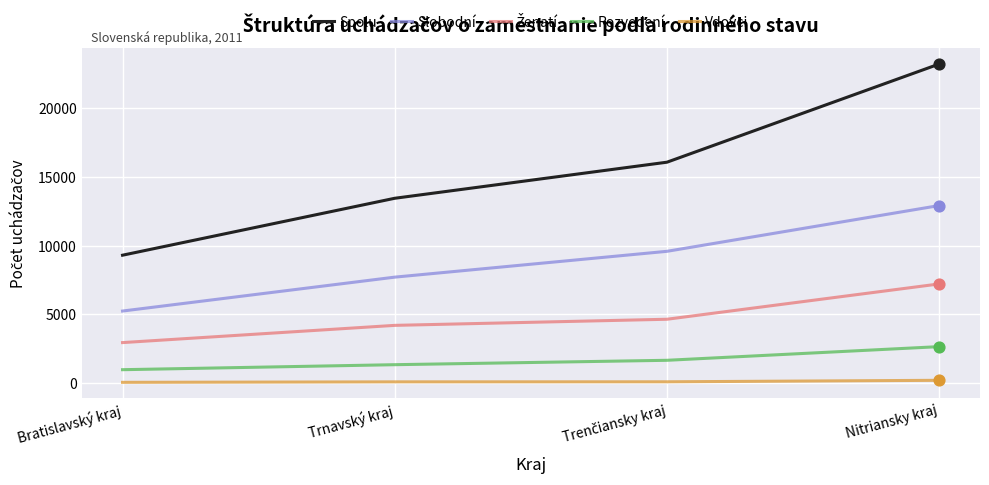

What is the difference between the second highest and minimum values in the Slobodní series?

4334